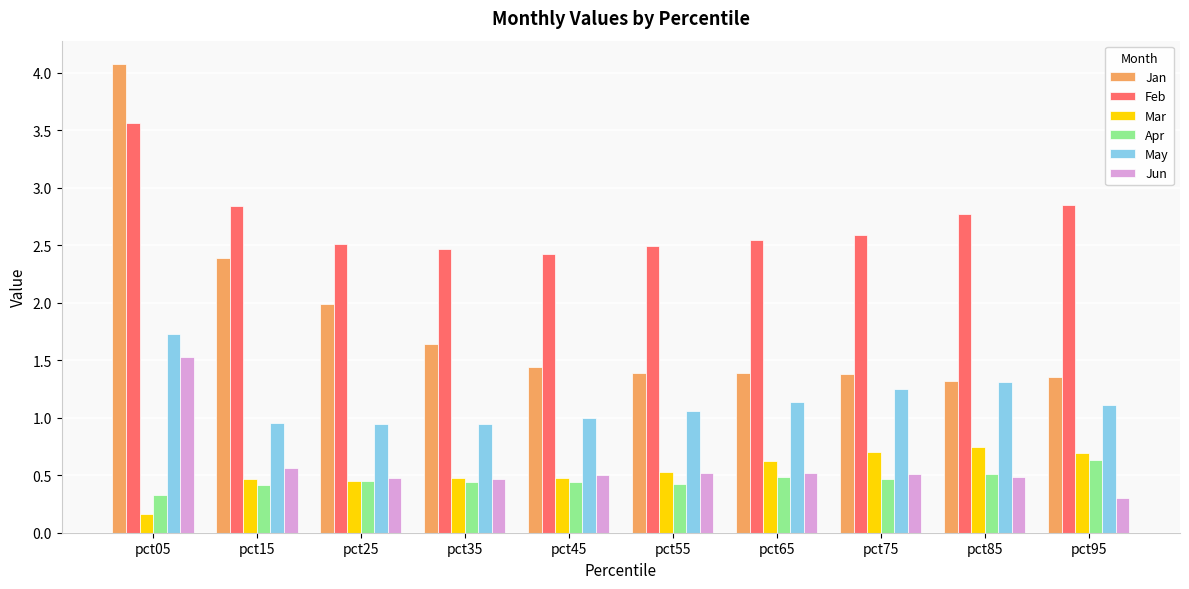

What is the sum of all Feb values?

27.1